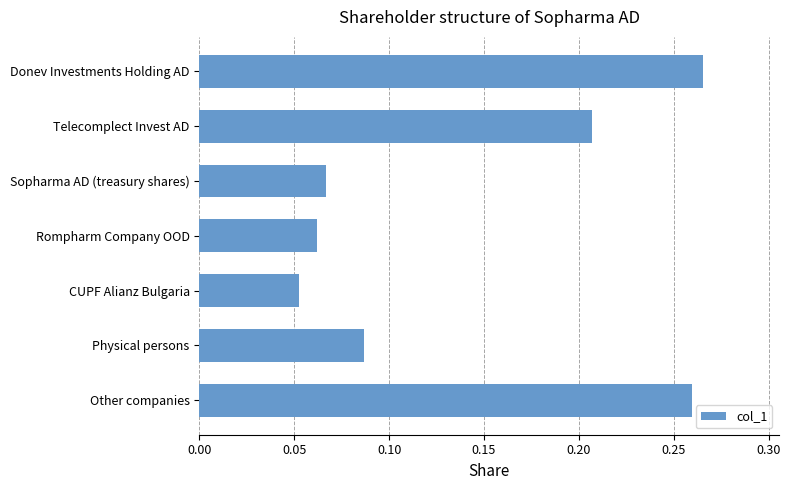

True or false: the data shows 0.5 at Other companies.

False